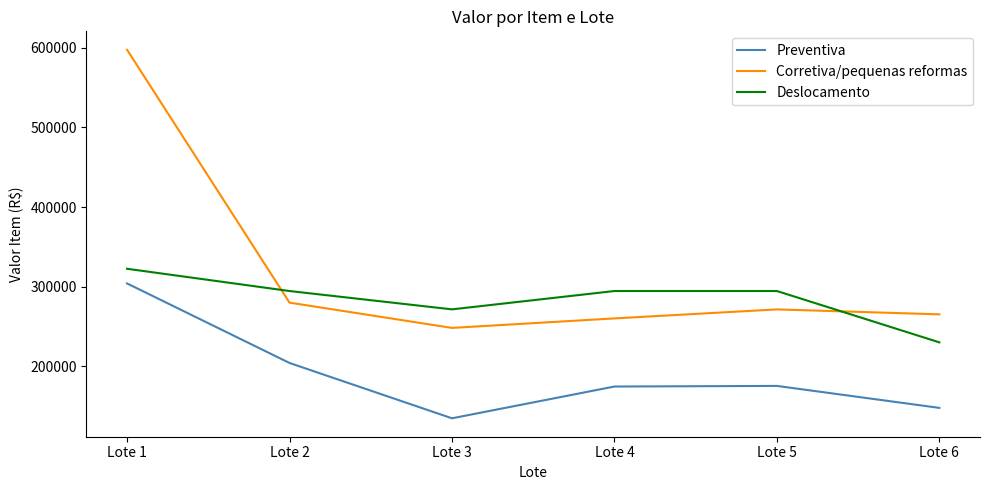

How many lines are shown in the chart?

3